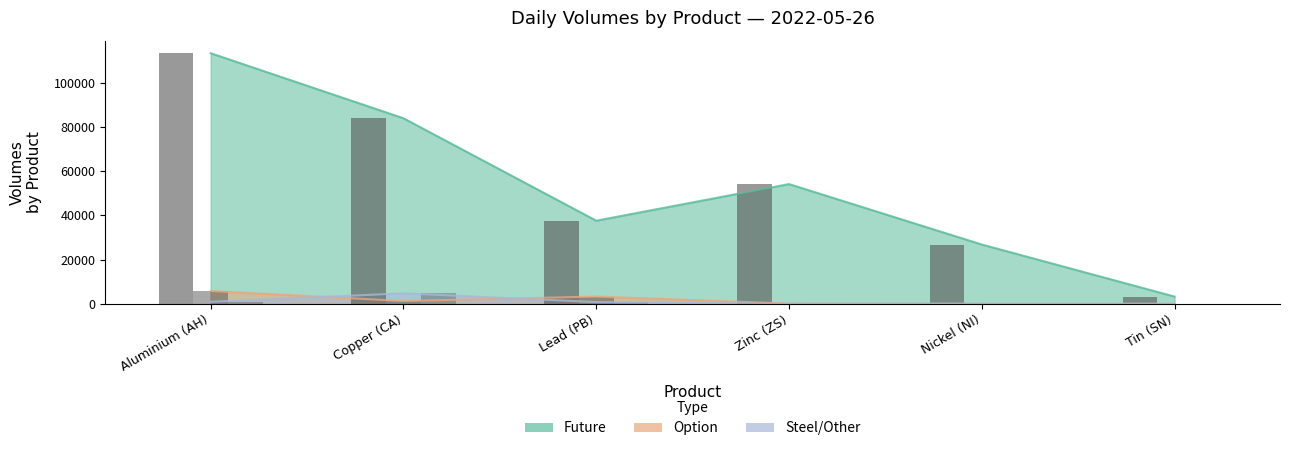

What is the sum of all Steel/Other values?

6417